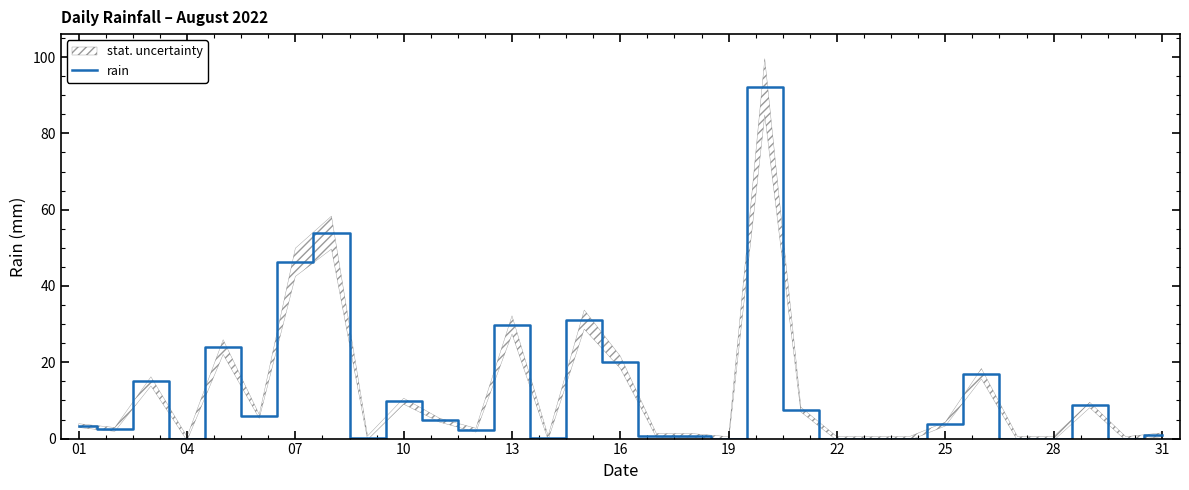

How many points are higher than both their immediate neighbors (excluding endpoints)?

9